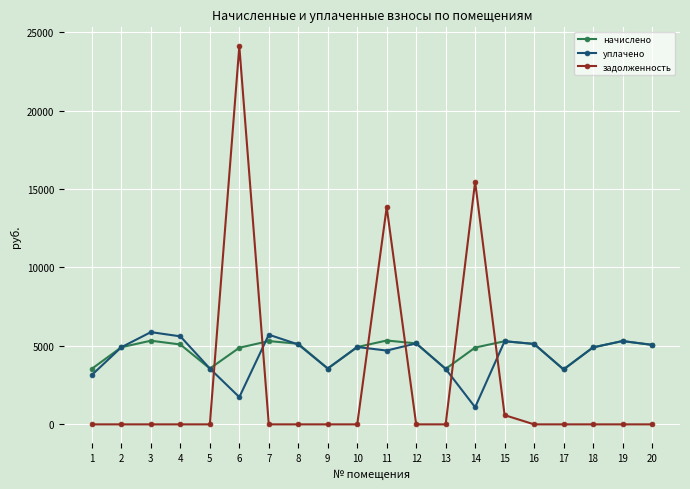

What are all the series names shown in the legend?

начислено, уплачено, задолженность